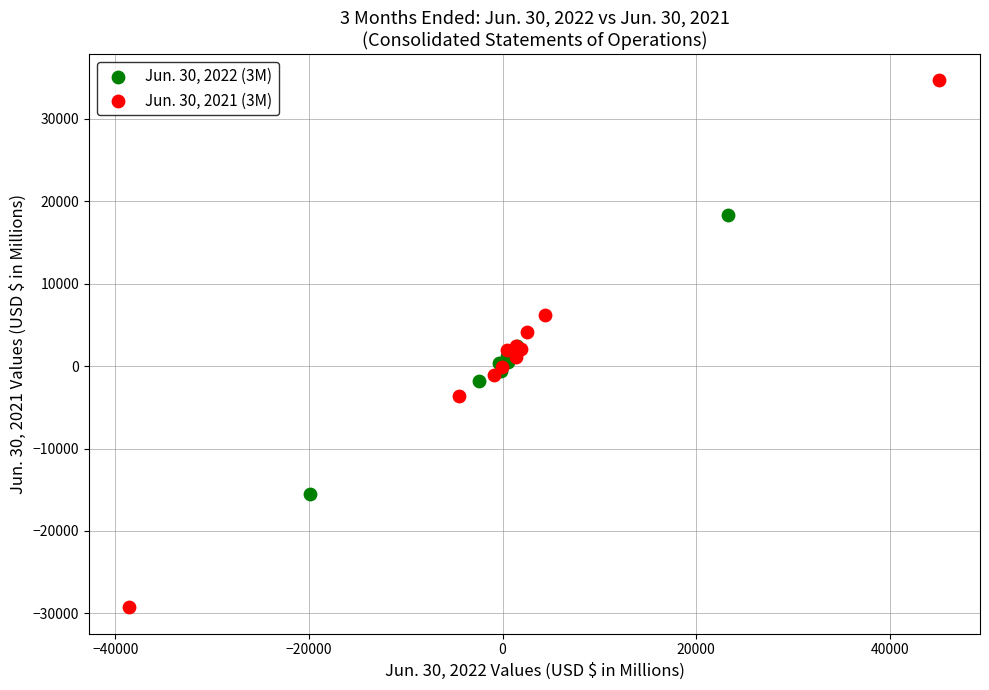

Which series has the largest Y range (max minus min)?

Jun. 30, 2021 (3M)